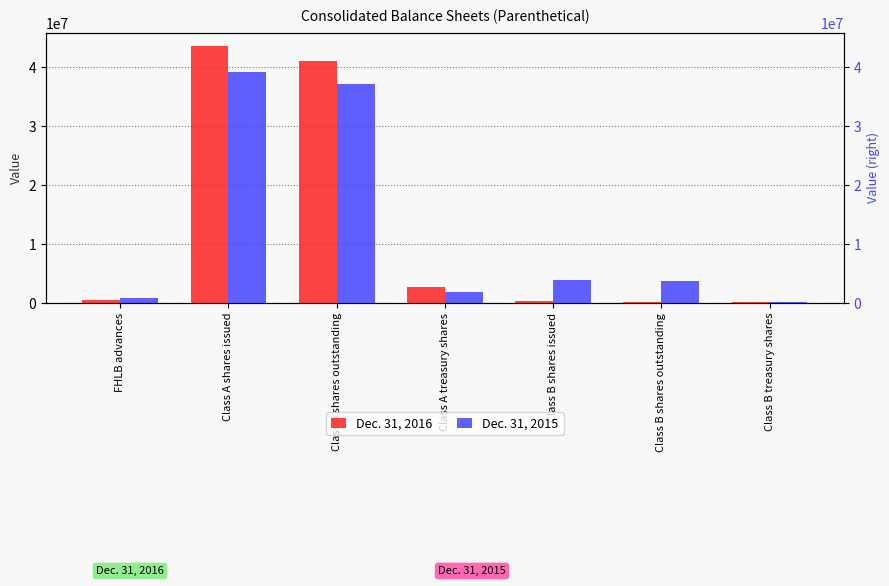

At which label does Dec. 31, 2015 reach its peak?

Class A shares issued